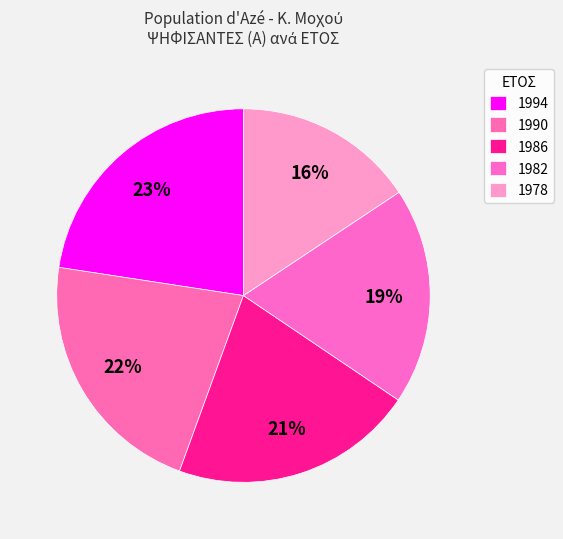

What is the smallest slice in the pie chart?

1978